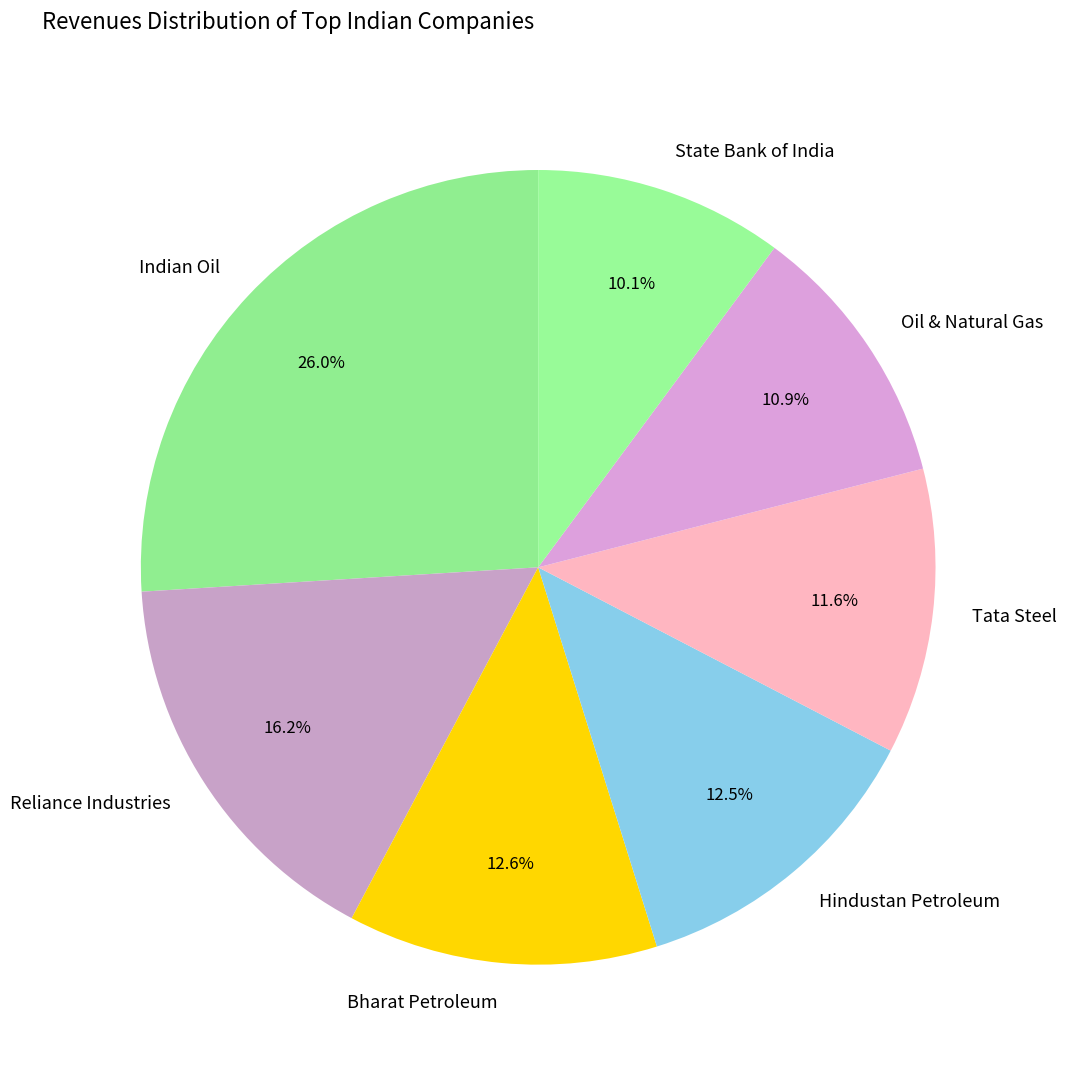

The State Bank of India slice represents 1% of the pie. True or false?

False